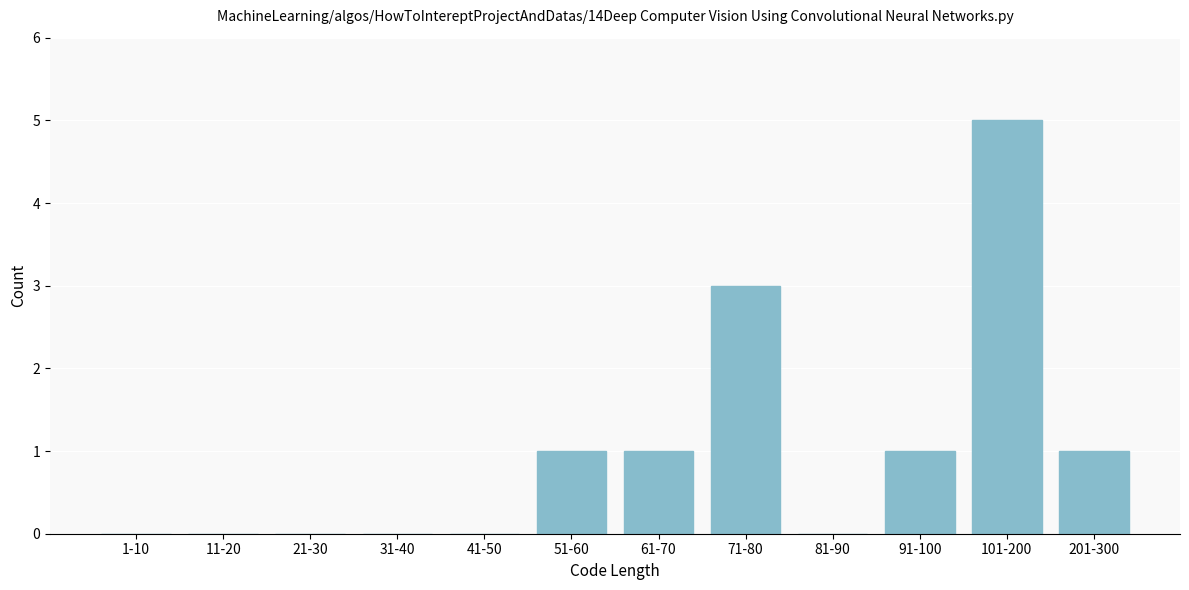

Reading left to right, what are all the values shown in this chart?

1-10=0	11-20=0	21-30=0	31-40=0	41-50=0	51-60=1	61-70=1	71-80=3	81-90=0	91-100=1	101-200=5	201-300=1